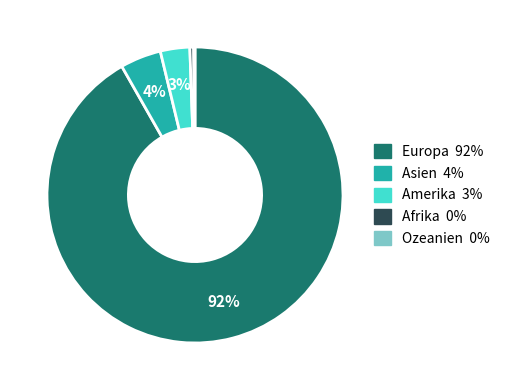

Combined, do Europa and Asien account for over 50%?

Yes